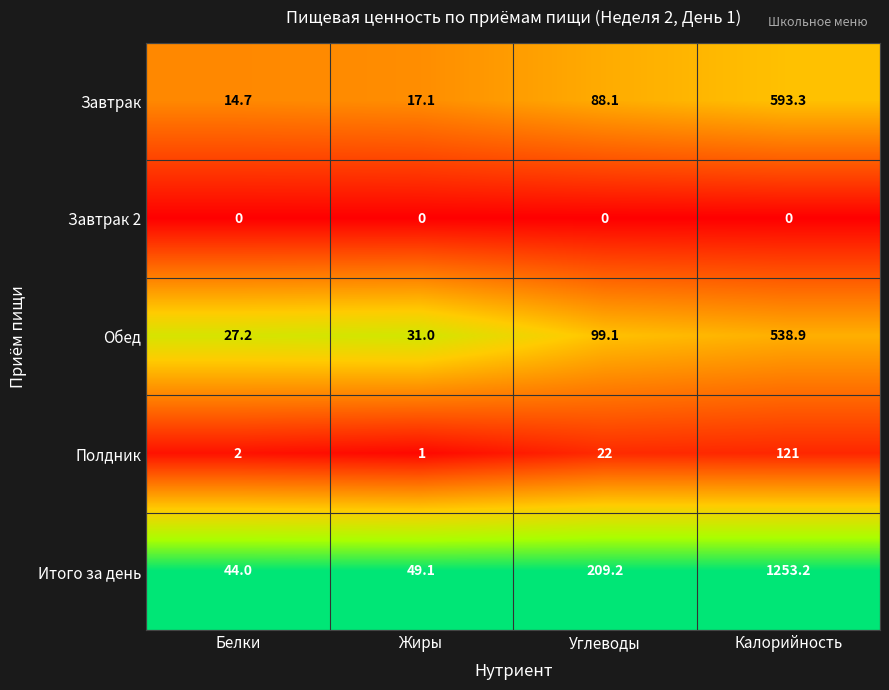

Is it true that Итого за день equals 771.4 at Калорийность?

False